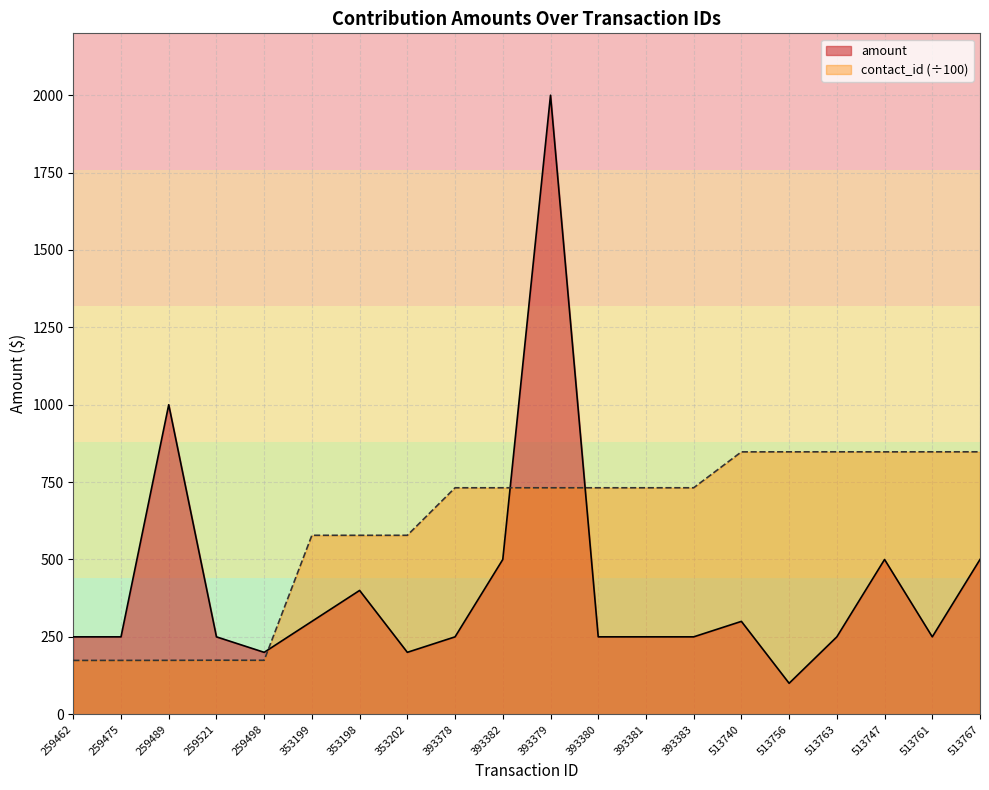

Reading left to right, transcribe all the data shown in this chart.

amount: 250.0	250.0	1000.0	250.0	200.0	300.0	400.0	200.0	250.0	500.0	2000.0	250.0	250.0	250.0	300.0	100.0	250.0	500.0	250.0	500.0
contact_id: 173.8	173.9	174.1	174.5	174.2	578.1	578.1	578.1	731.6	731.7	731.6	731.7	731.7	731.7	847.7	847.8	847.8	847.7	847.8	847.9